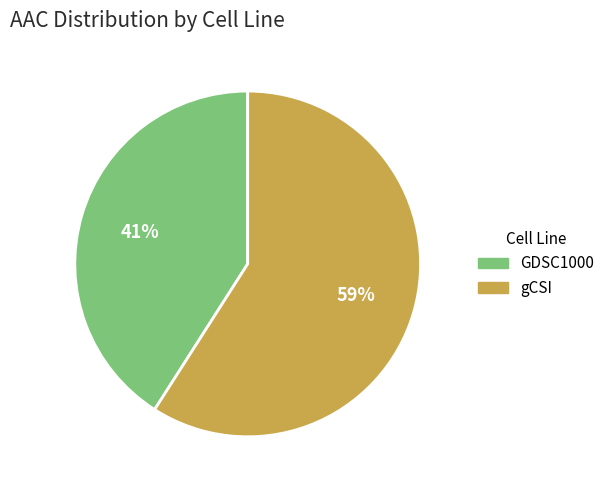

What percentage is the gCSI slice, to the nearest percent?

59%